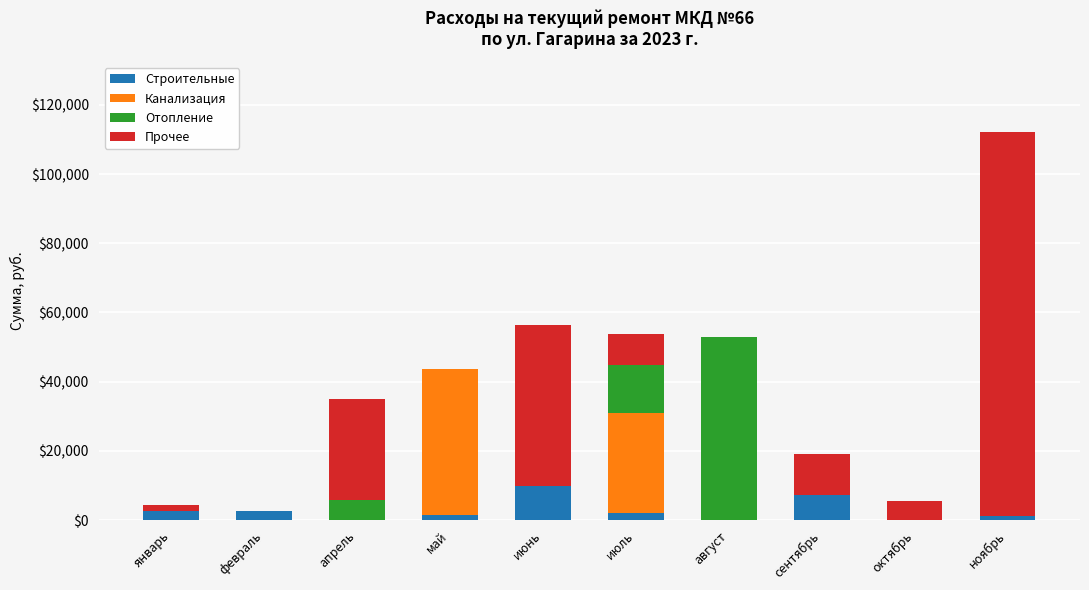

True or false: Строительные has a value of 3250 at июнь.

False